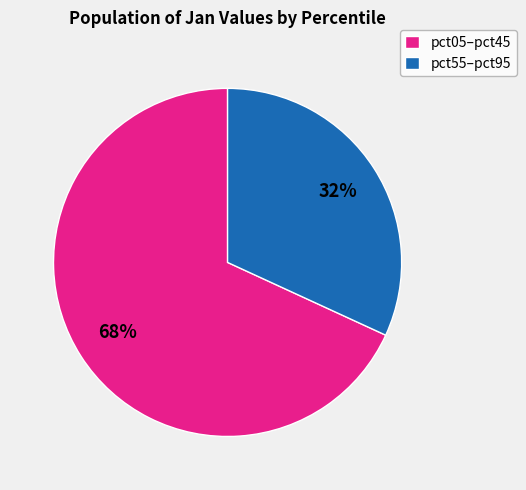

The pct55–pct95 slice represents 32% of the pie. True or false?

True